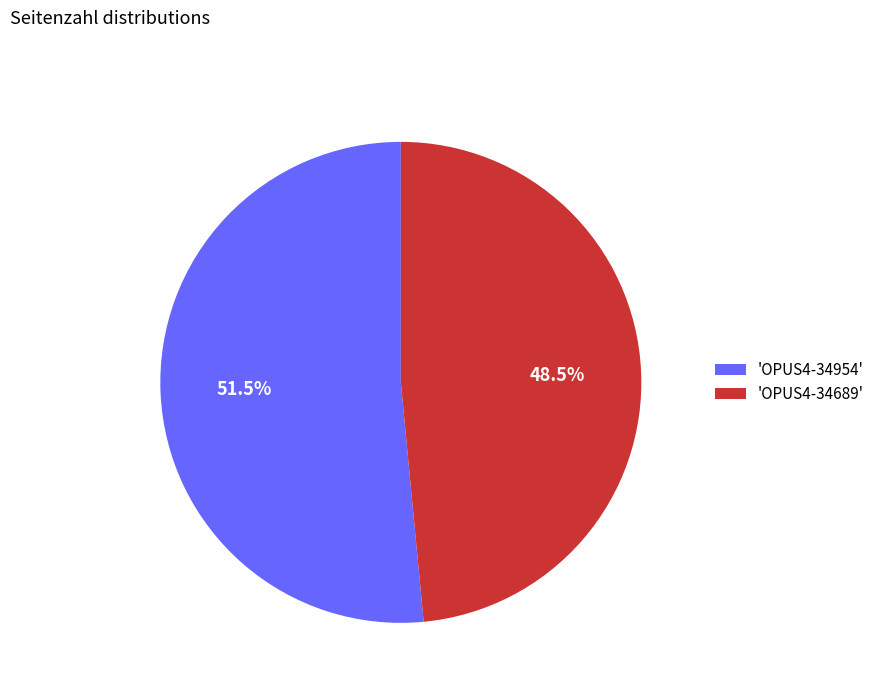

To the nearest percent, what is the difference between the largest and smallest slice percentages?

3%